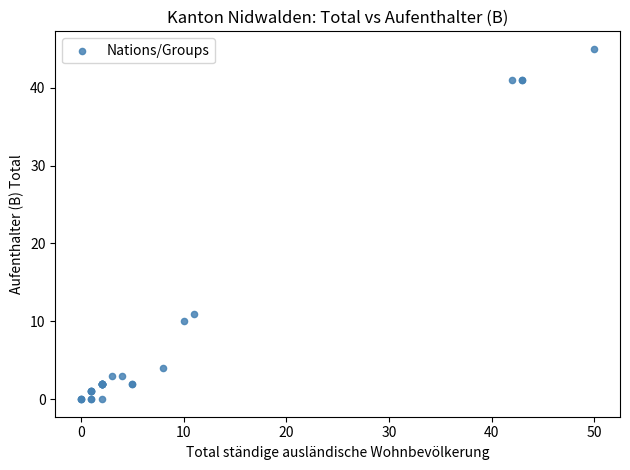

What Y value in the scatter plot is closest to 22?

11